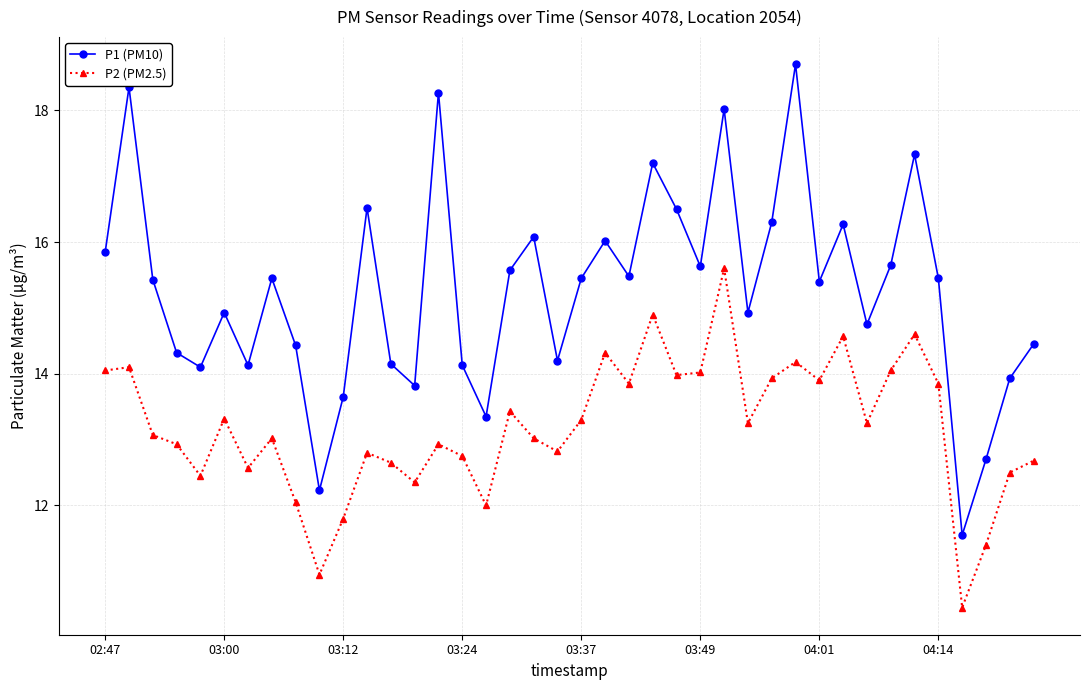

True or false: P1 (PM10) has more than 1 interior local peaks.

True